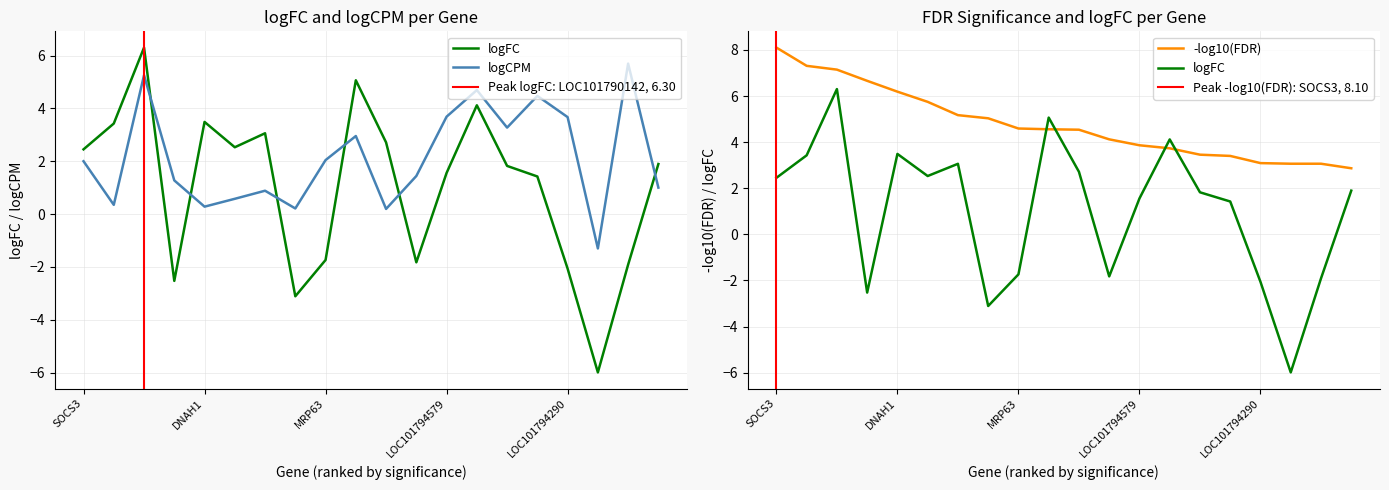

How many times do logCPM and logFC cross each other?

6